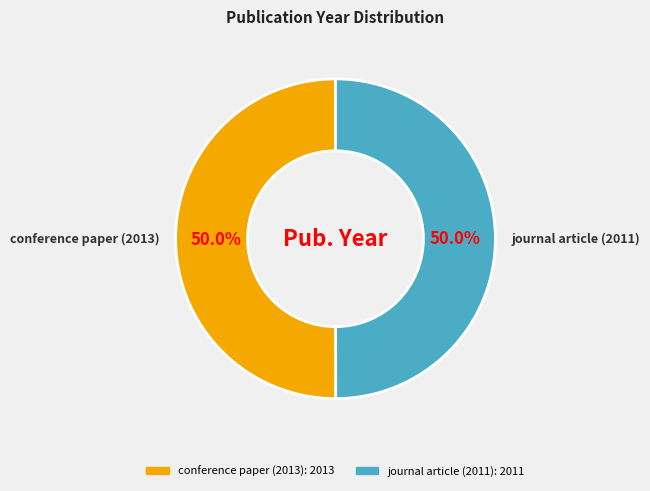

Approximately how many times larger is the value at conference paper (2013) compared to journal article (2011)?

1.0